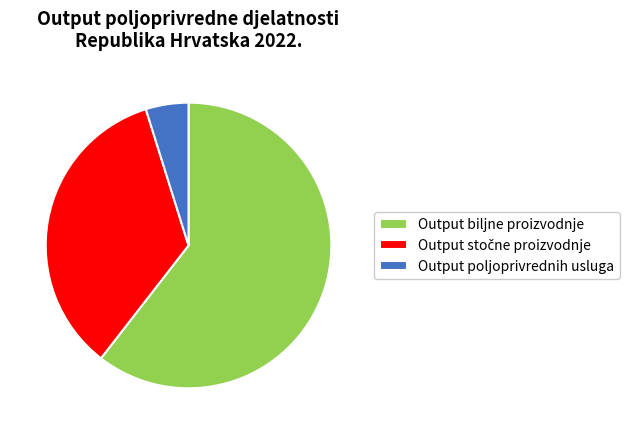

Count the number of slices in the pie.

3